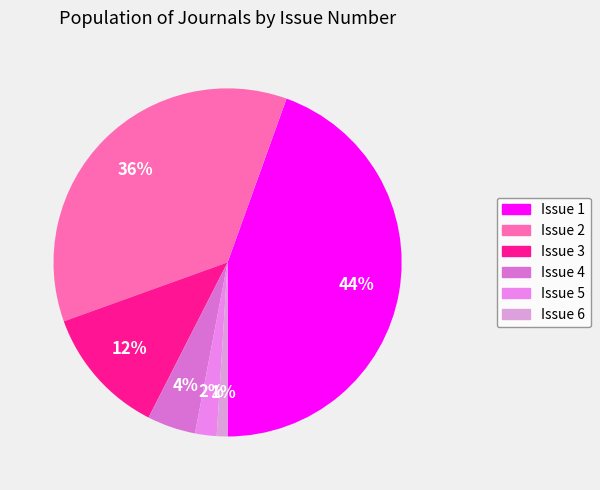

To the nearest percent, what portion does Issue 1 represent?

44%